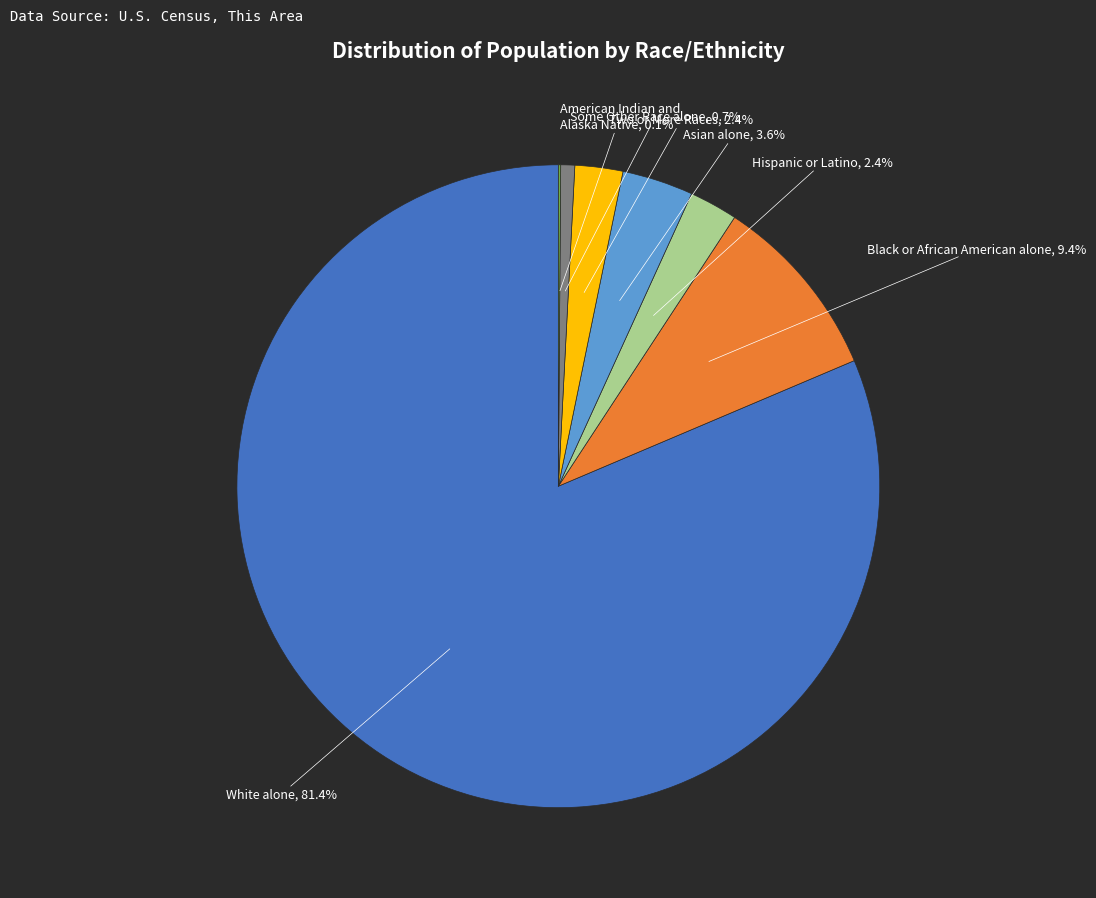

Does any single category account for the majority?

Yes